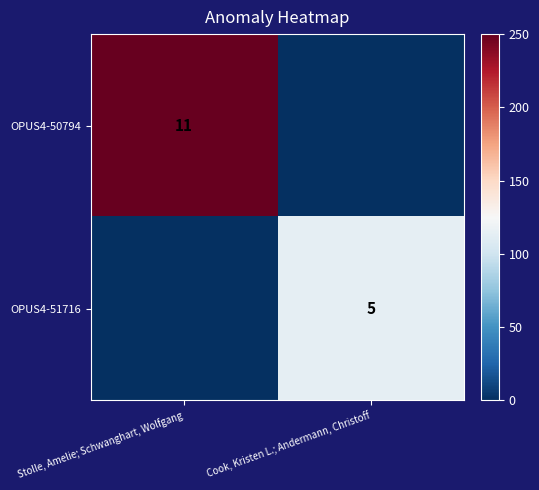

The value of OPUS4-50794 at Stolle, Amelie; Schwanghart, Wolfgang is 11. True or false?

True